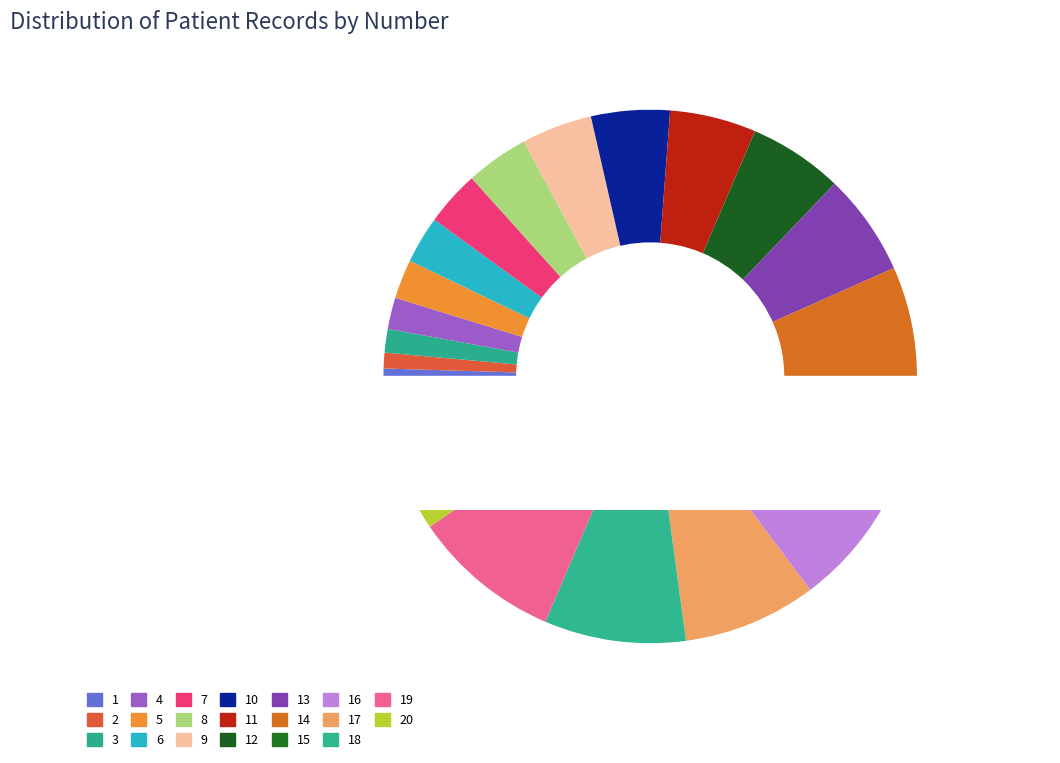

What percentage is the 5 slice, to the nearest percent?

2%